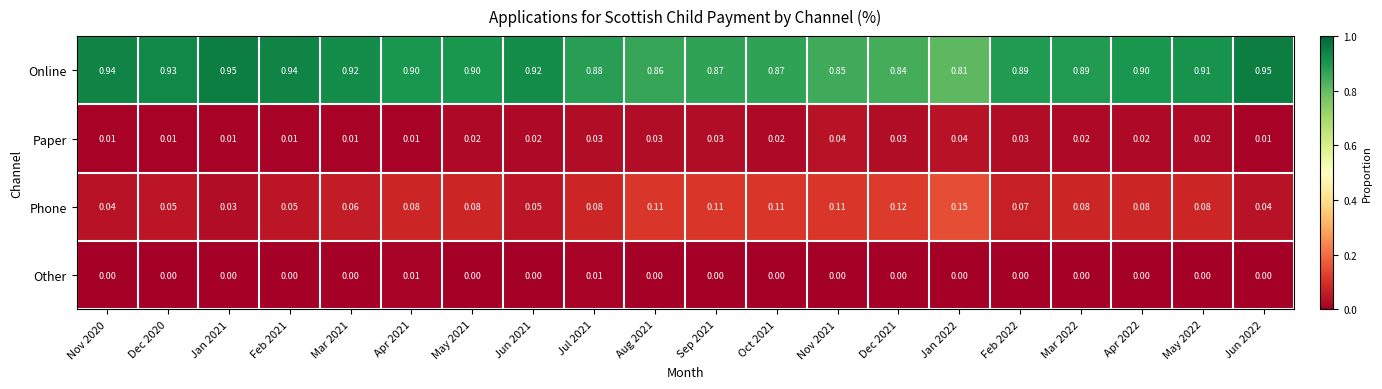

Which series has the largest total across all categories?

Online